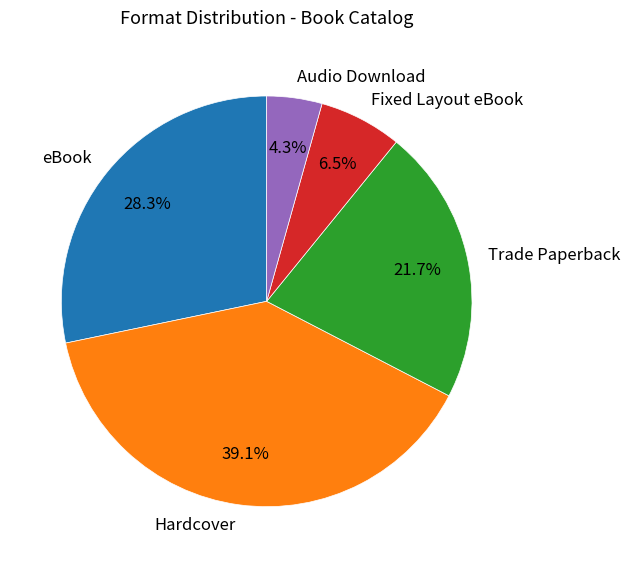

Is Fixed Layout eBook the majority of the pie?

No